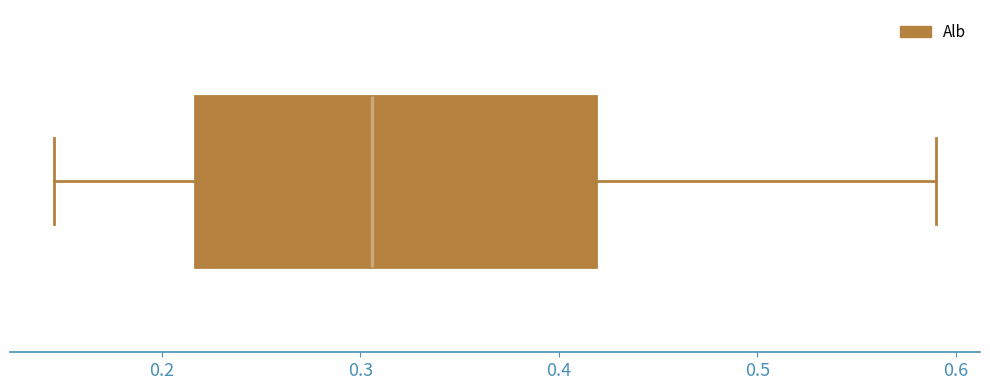

Read this box plot against the x-axis: the position of the median line, the range covered by the box, and the ends of both whiskers. The values are not printed on the chart, so give them approximately, as read against the axis.

median 0.31, box 0.22 to 0.42, whiskers 0.15 to 0.59